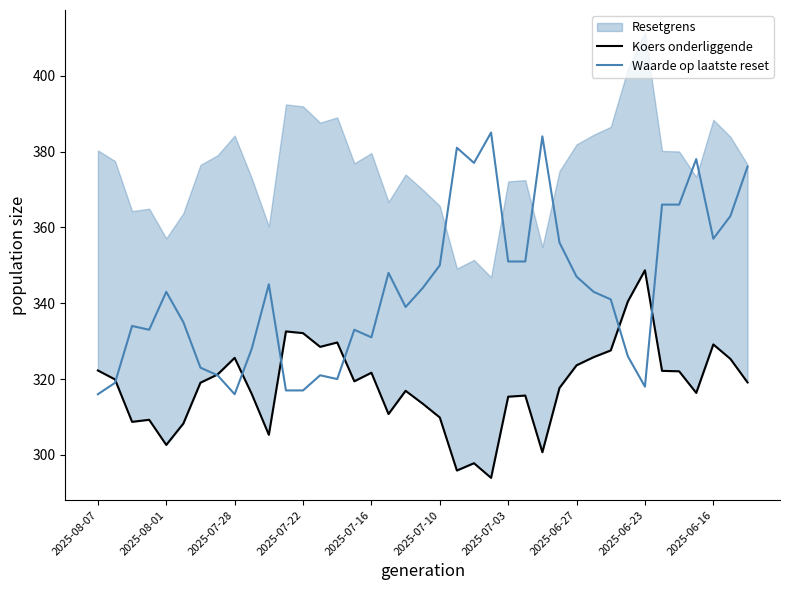

What is the value of the Waarde op laatste reset point at the 19th from the left?

339.0